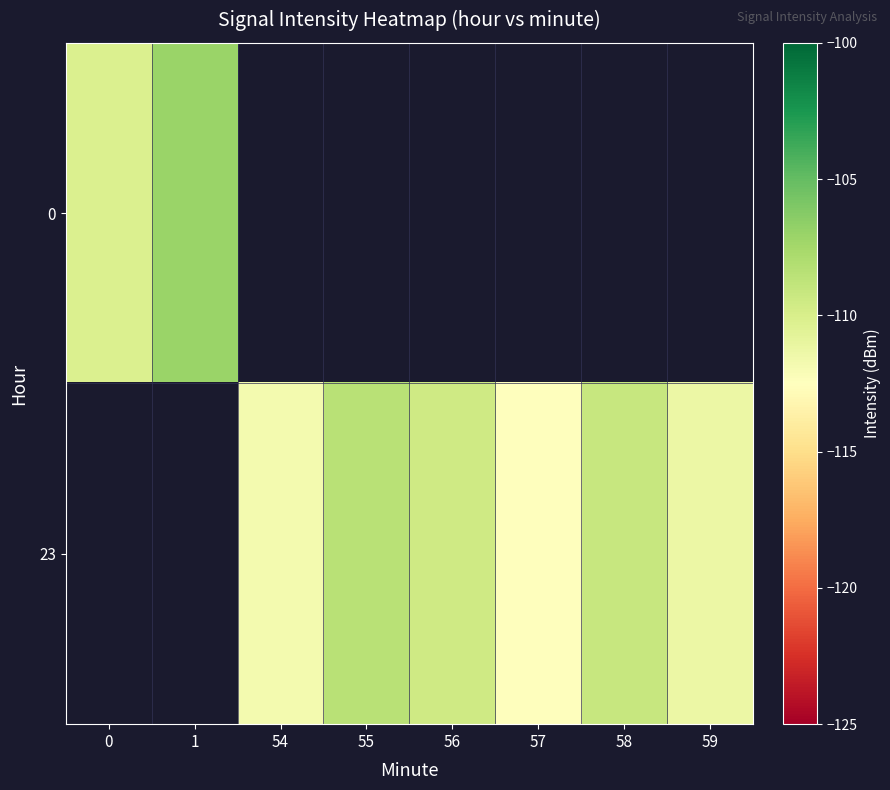

What is the difference between the row_1 values at 58 and 59?

2.2